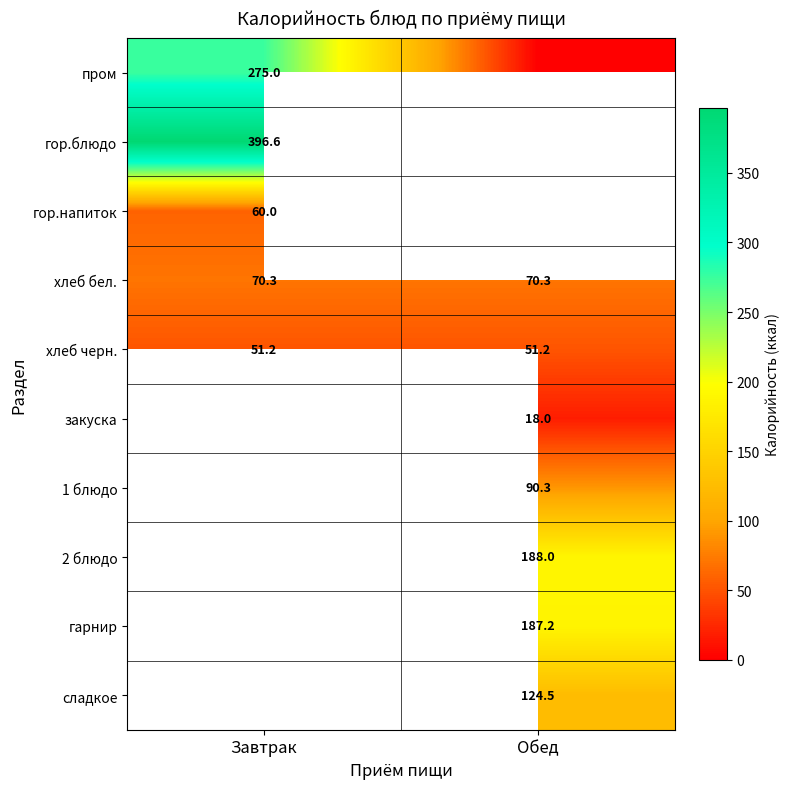

Is the value of закуска at Обед greater than the value of гор.блюдо at Завтрак?

No